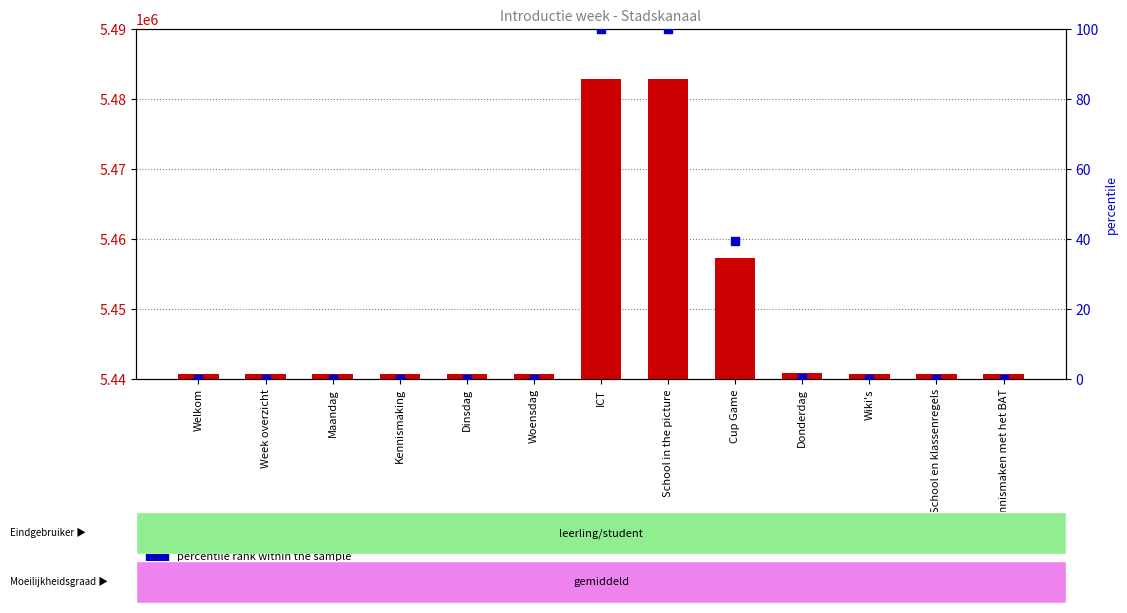

Which series contains the highest Y value?

count